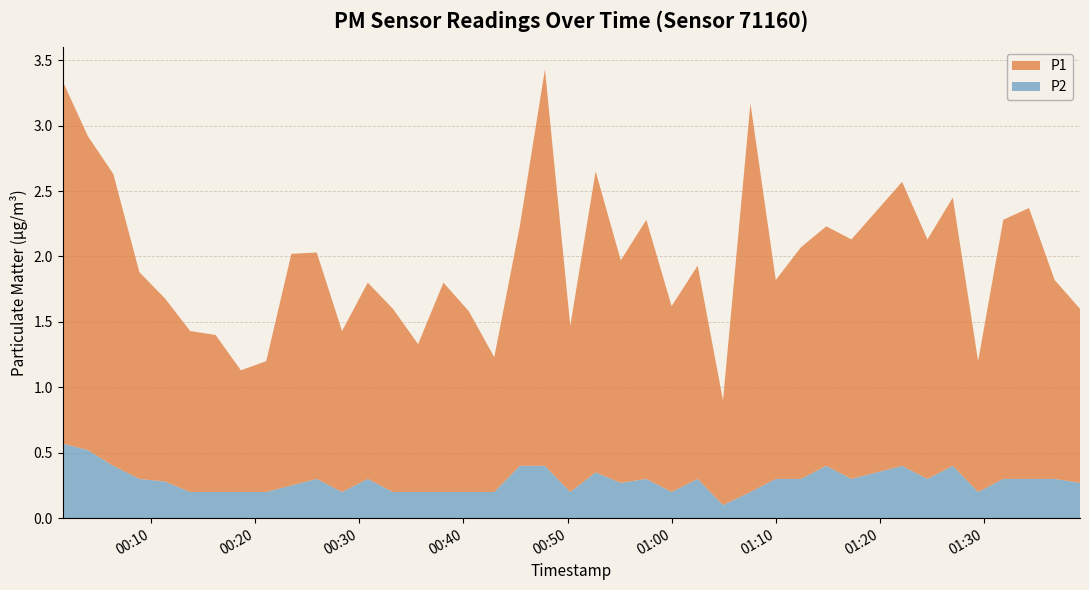

Reading left to right, transcribe all the data shown in this chart.

P1: 2.8	2.4	2.2	1.6	1.4	1.2	1.2	0.9	1.0	1.8	1.7	1.2	1.5	1.4	1.1	1.6	1.4	1.0	1.8	3.0	1.3	2.3	1.7	2.0	1.4	1.6	0.8	3.0	1.5	1.8	1.8	1.8	2.2	1.8	2.0	1.0	2.0	2.1	1.5	1.3
P2: 0.6	0.5	0.4	0.3	0.3	0.2	0.2	0.2	0.2	0.2	0.3	0.2	0.3	0.2	0.2	0.2	0.2	0.2	0.4	0.4	0.2	0.3	0.3	0.3	0.2	0.3	0.1	0.2	0.3	0.3	0.4	0.3	0.4	0.3	0.4	0.2	0.3	0.3	0.3	0.3